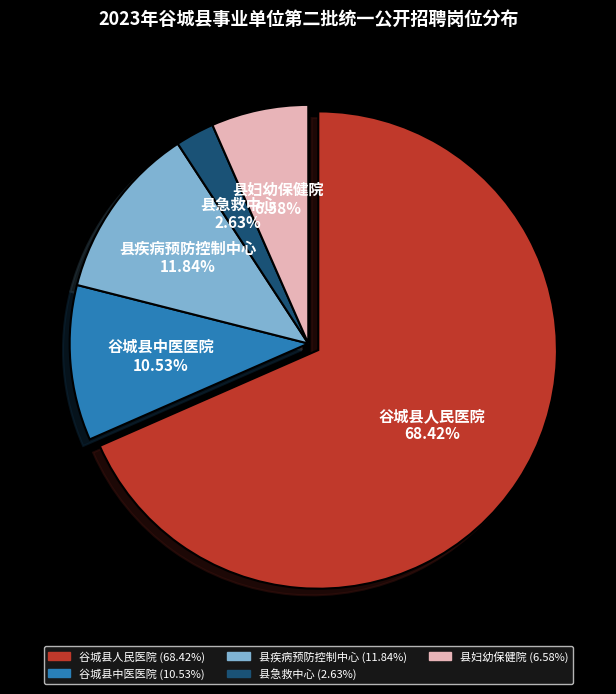

To the nearest percent, what is the difference between the largest and smallest slice percentages?

66%